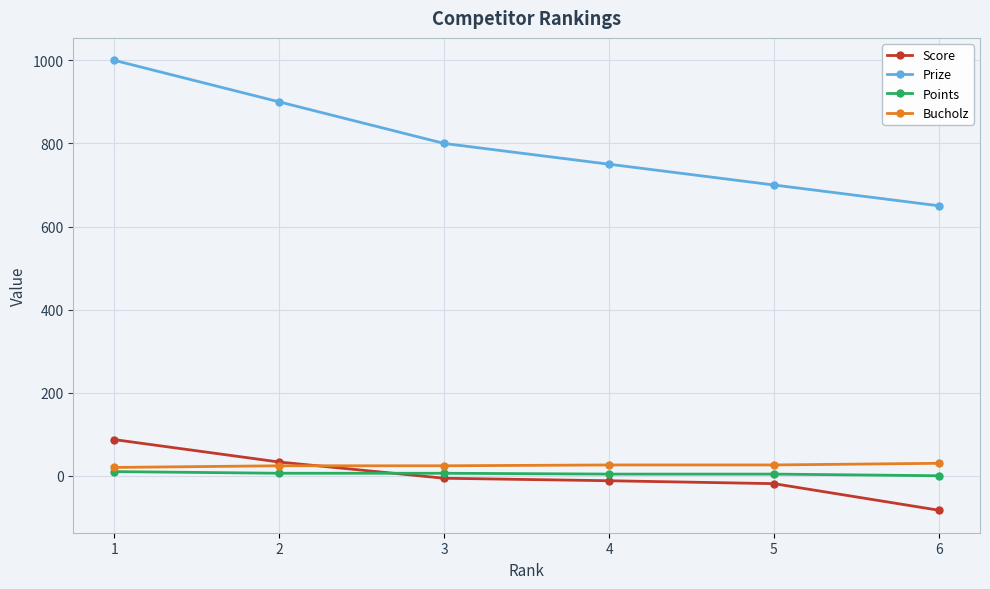

What is the sum of all Prize values?

4800